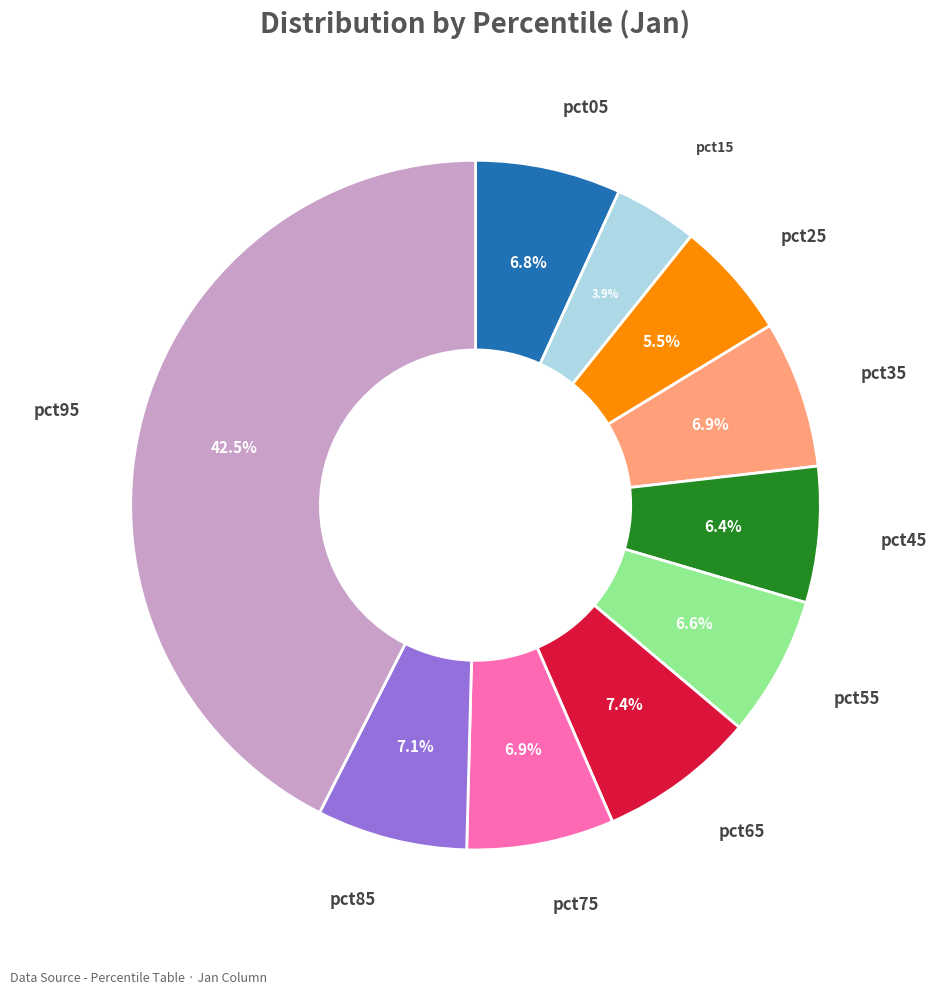

Does pct65 account for over 50% of the chart?

No